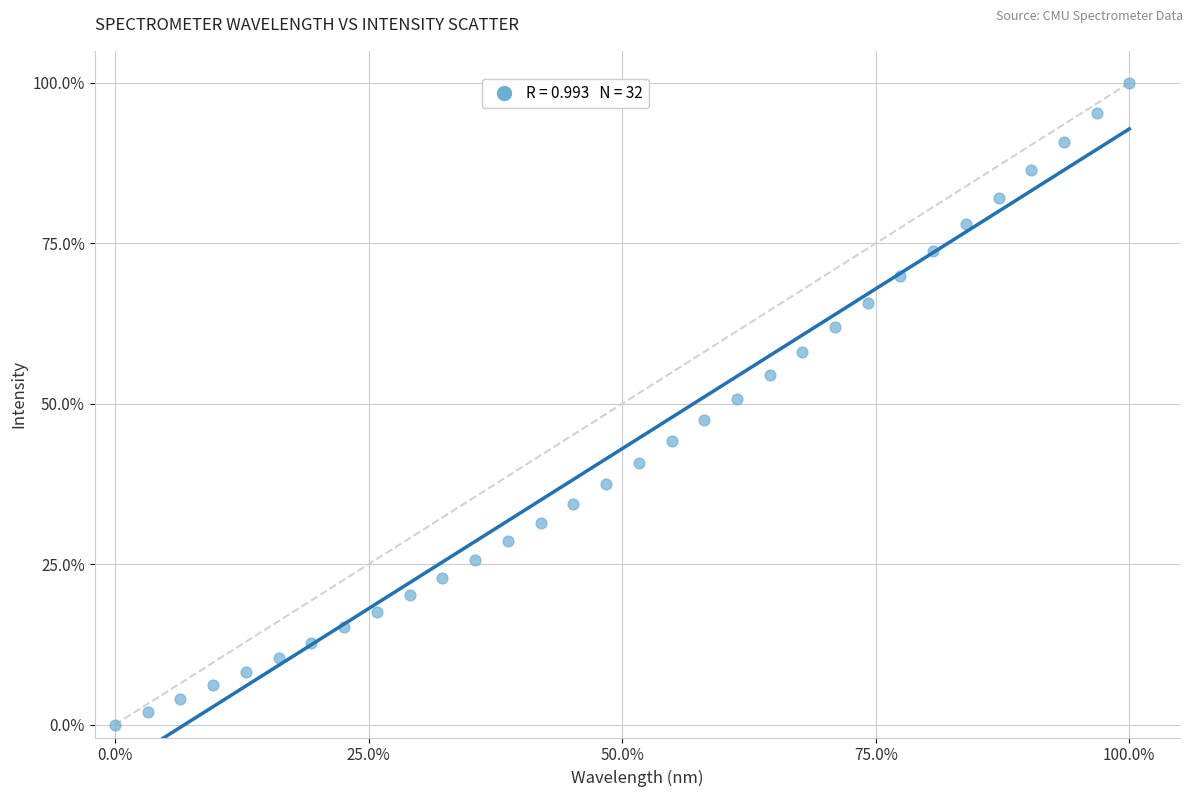

What is the range of Y values (max minus min)?

100.0